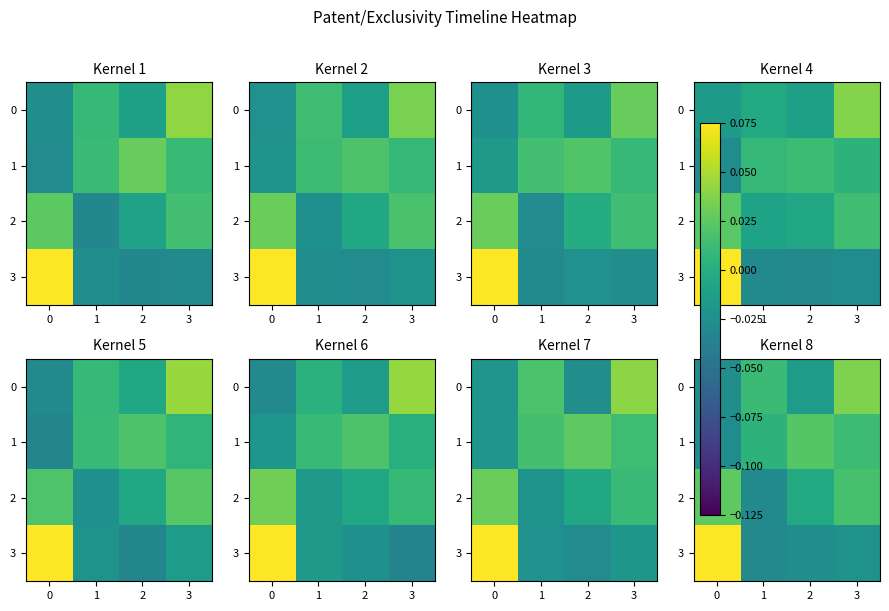

The value of row_3 at 1 is -0.0. True or false?

True